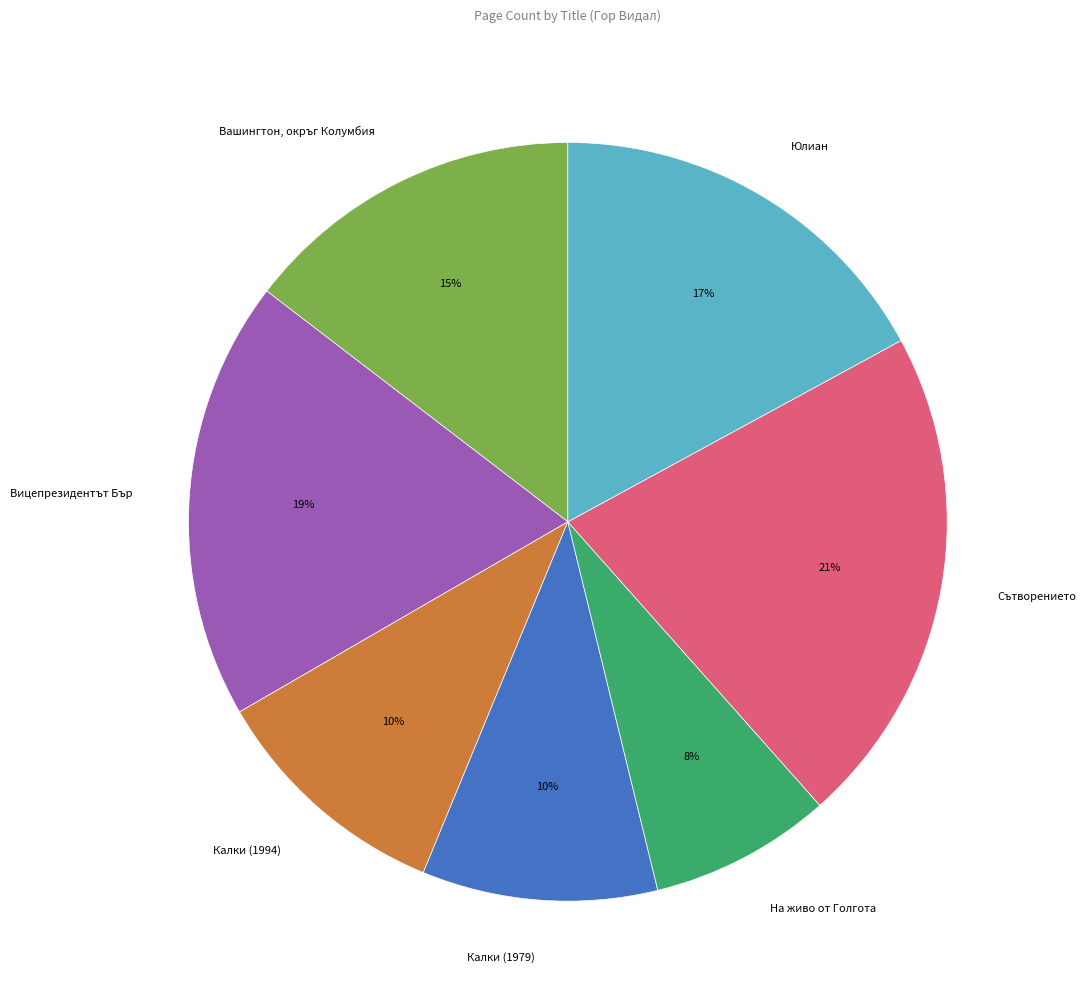

True or false: Вашингтон, окръг Колумбия accounts for 6% of the total.

False